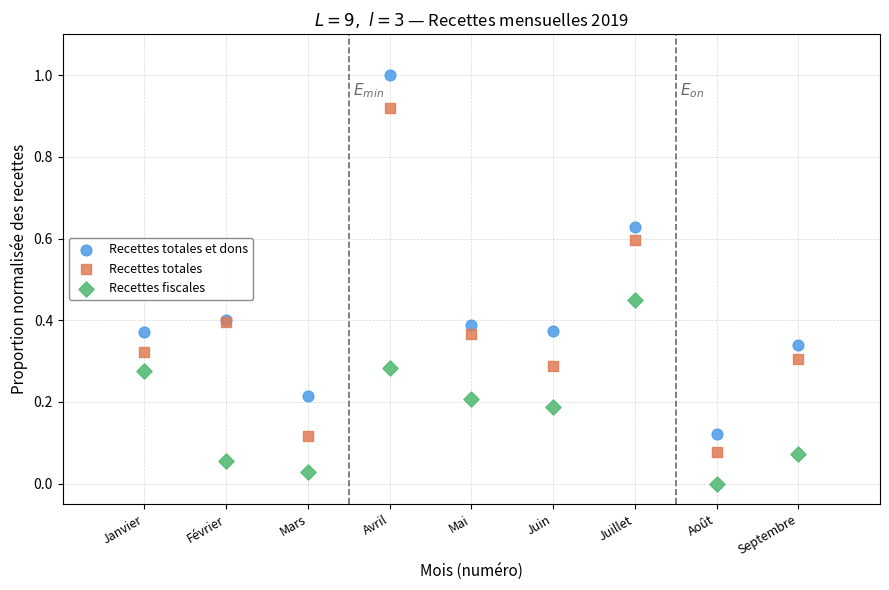

Which series has the largest Y range (max minus min)?

Recettes totales et dons